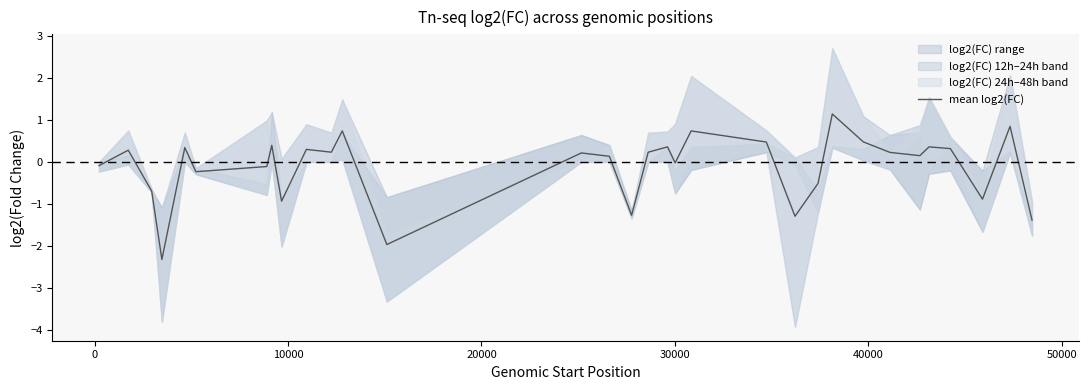

How many lines are shown in the chart?

1